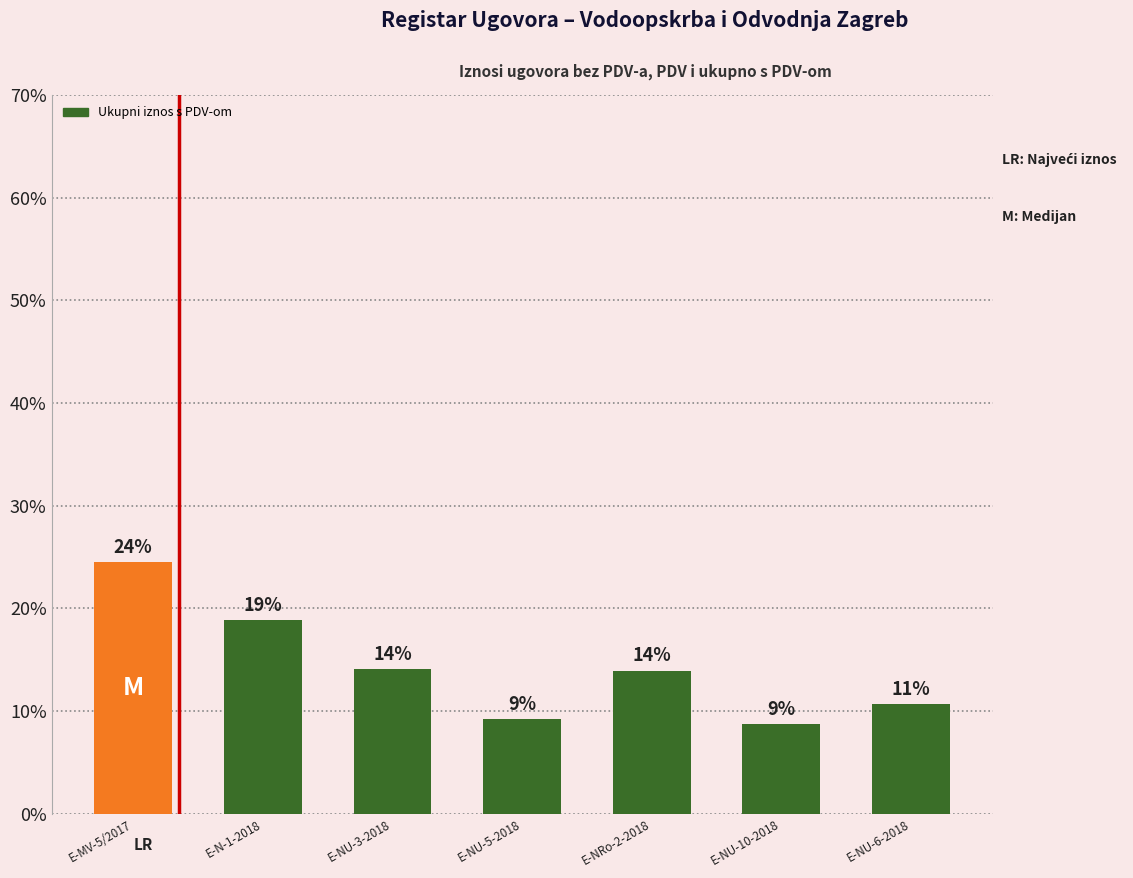

List the labels in order of value, largest first.

E-MV-5/2017, E-N-1-2018, E-NU-3-2018, E-NRo-2-2018, E-NU-6-2018, E-NU-5-2018, E-NU-10-2018